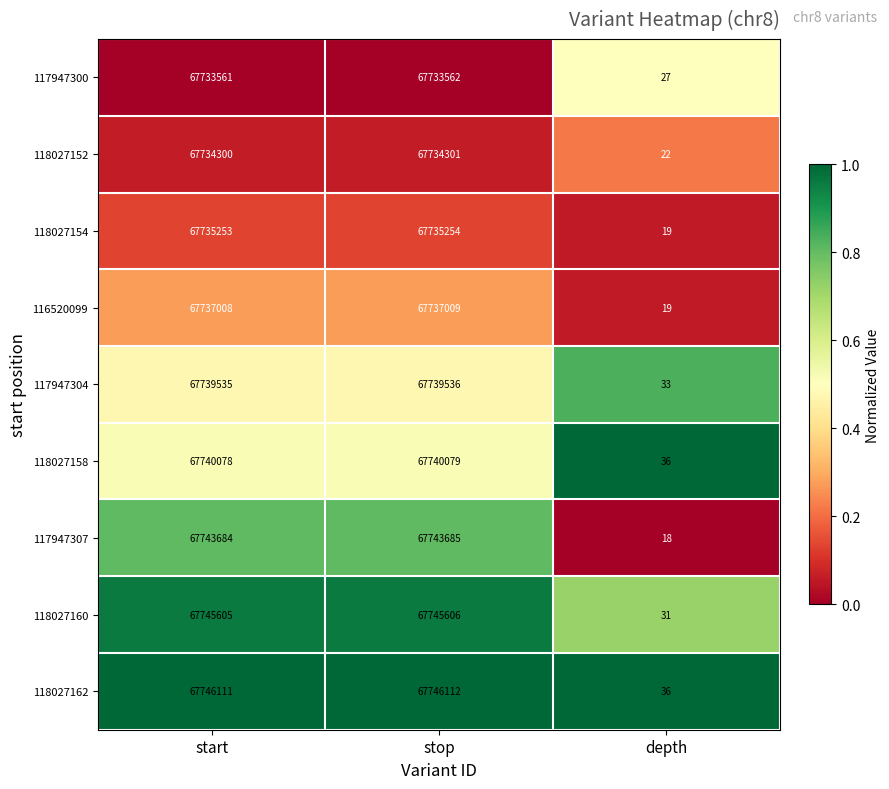

Reading left to right, what are all the values shown in this chart?

117947300: start=67733561	stop=67733562	depth=27
118027152: start=67734300	stop=67734301	depth=22
118027154: start=67735253	stop=67735254	depth=19
116520099: start=67737008	stop=67737009	depth=19
117947304: start=67739535	stop=67739536	depth=33
118027158: start=67740078	stop=67740079	depth=36
117947307: start=67743684	stop=67743685	depth=18
118027160: start=67745605	stop=67745606	depth=31
118027162: start=67746111	stop=67746112	depth=36